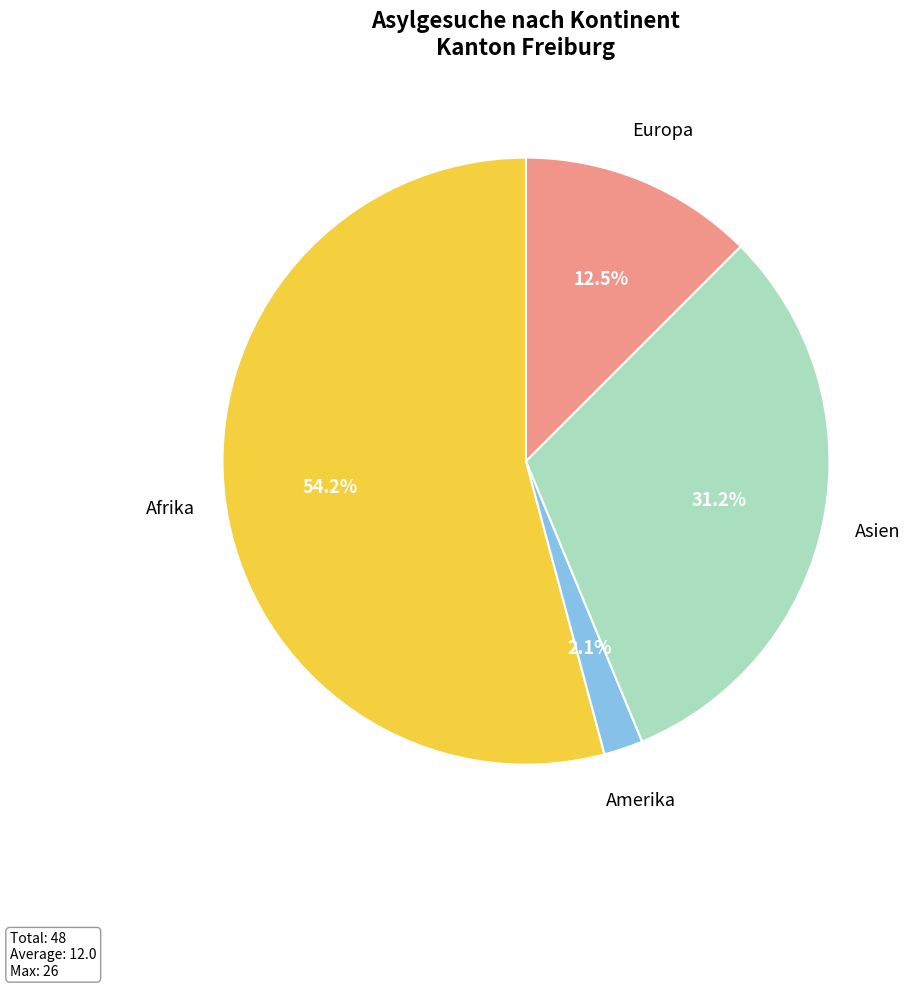

What is the smallest slice in the pie chart?

Amerika